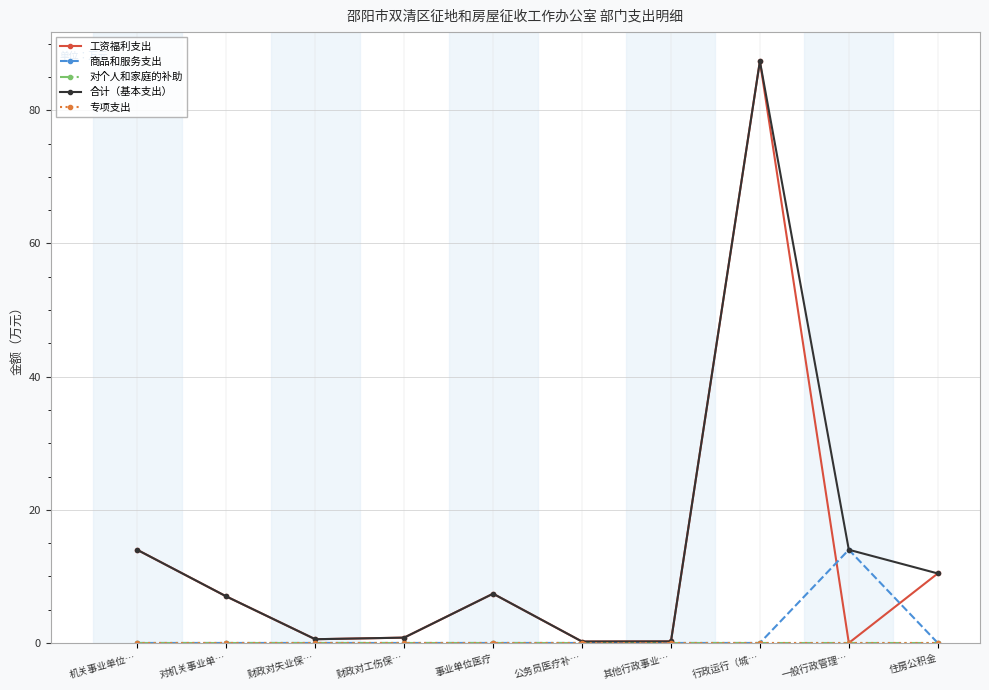

The 商品和服务支出 series shows 0.0 at 住房公积金. True or false?

True